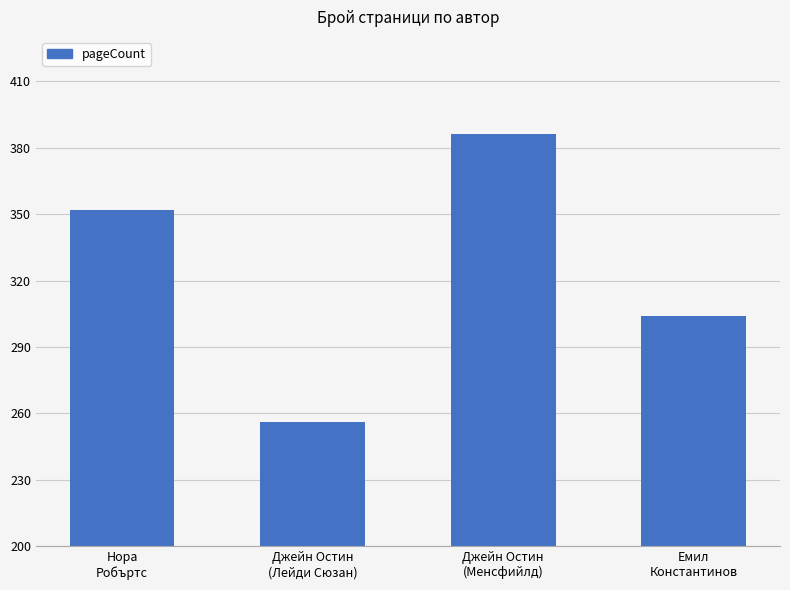

The value at Джейн Остин
(Лейди Сюзан) is 256. True or false?

True